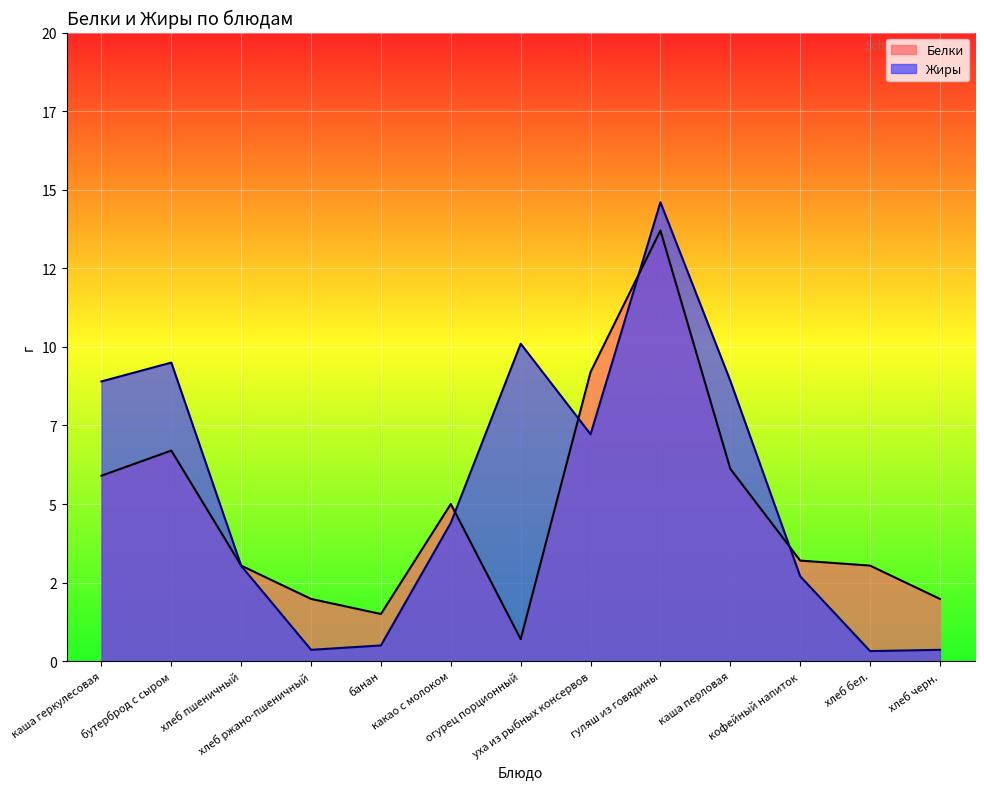

True or false: Белки has a value of 5.9 at каша геркулесовая.

True